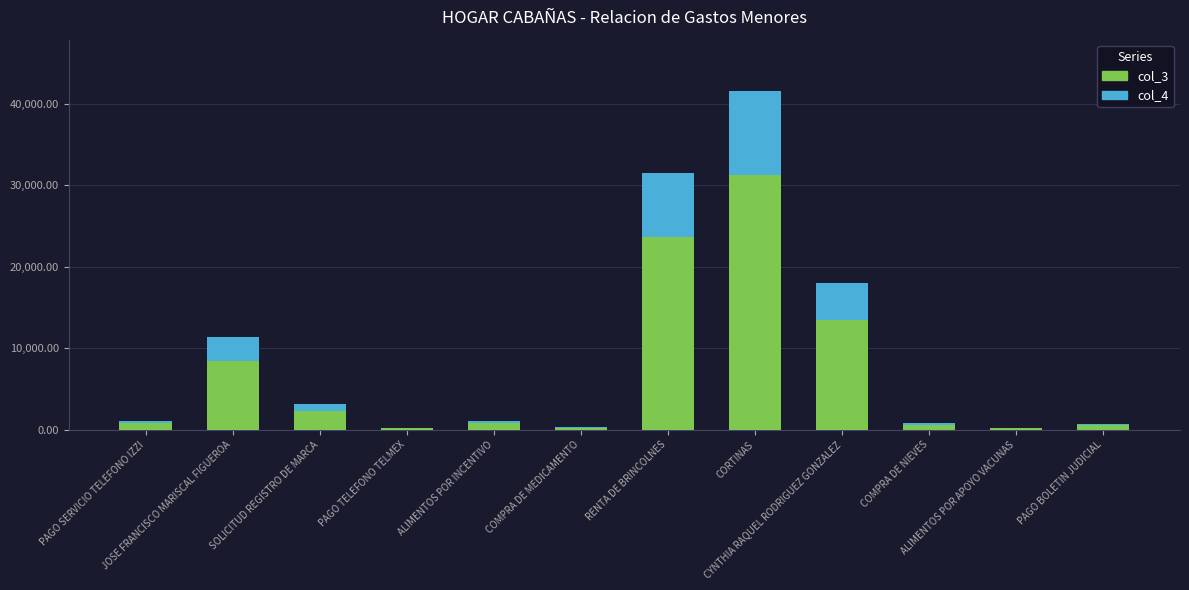

Are the bars grouped side by side (vs. stacked)?

No